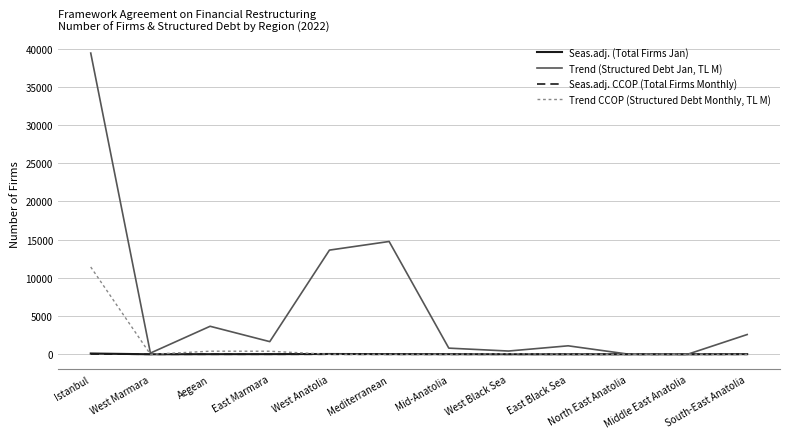

Is it true that Trend CCOP (Structured Debt Monthly, TL M) equals -4558.3 at Mediterranean?

False